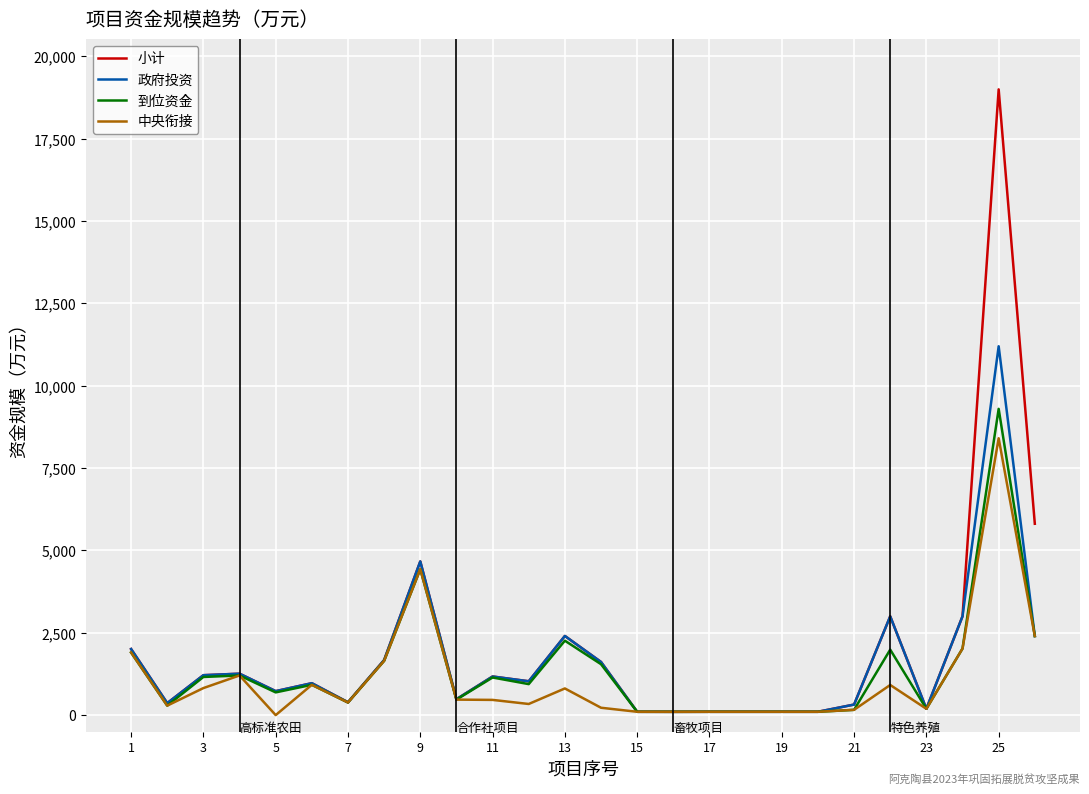

Which series has the largest range (max minus min)?

小计